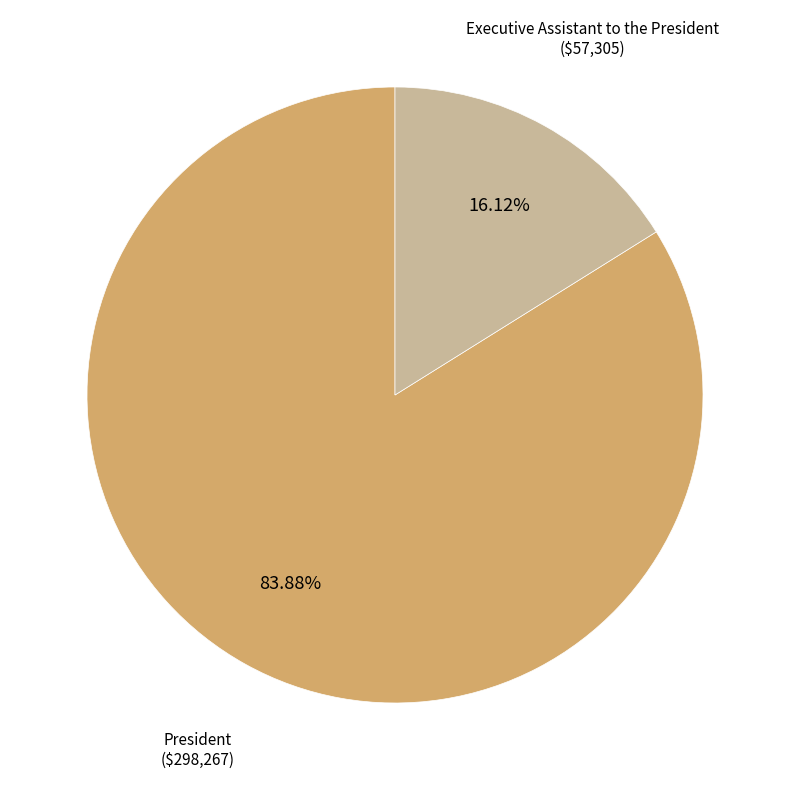

Is there a majority slice in this chart?

Yes